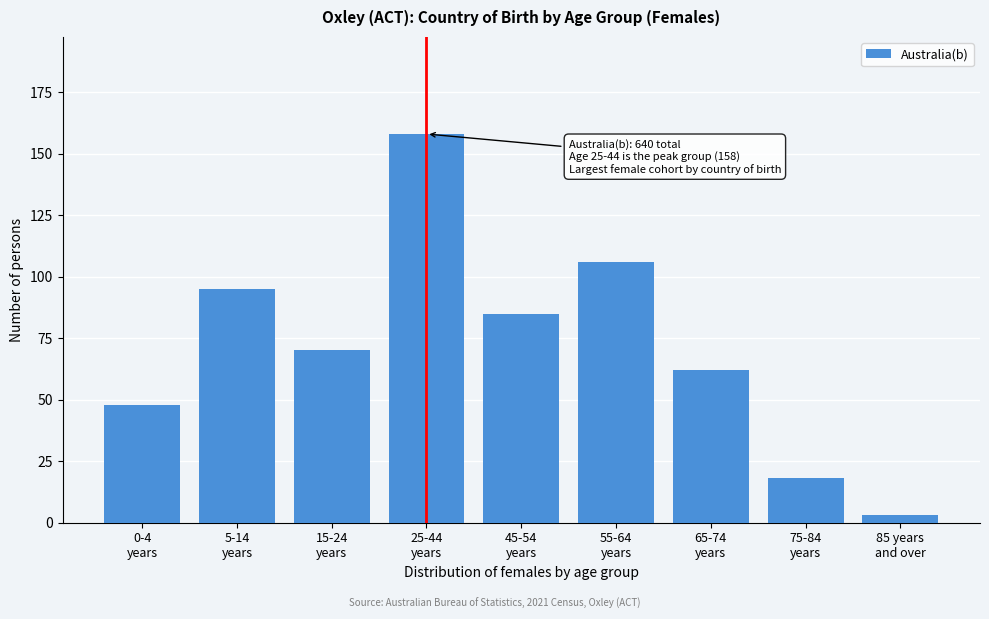

Reading left to right, list all the values displayed in this chart.

48	95	70	158	85	106	62	18	3